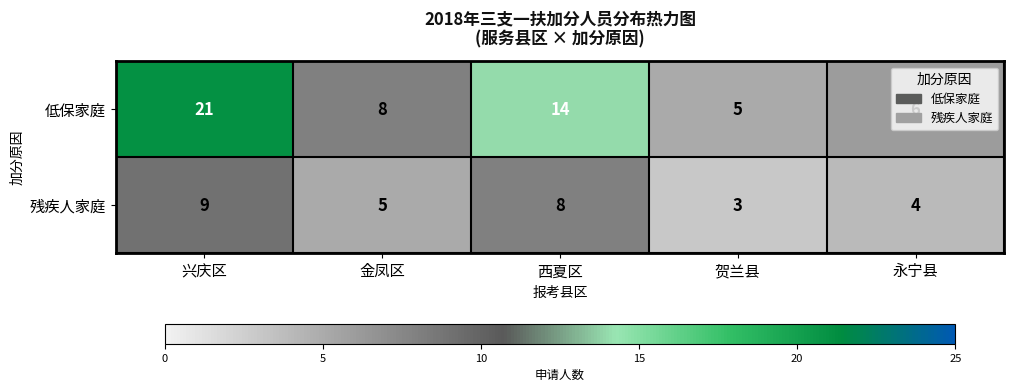

Where is 残疾人家庭 nearest to the value 6?

金凤区